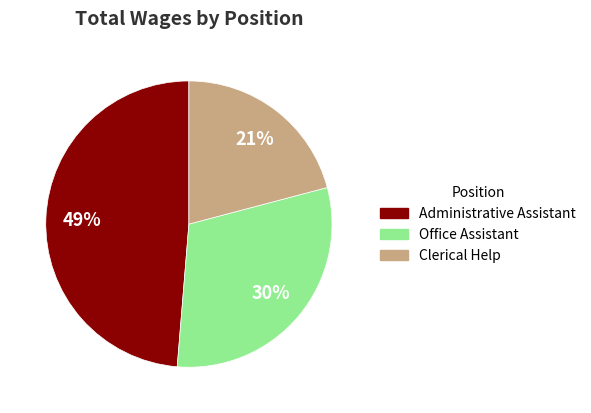

Is it true that Office Assistant is 30% of the pie?

True